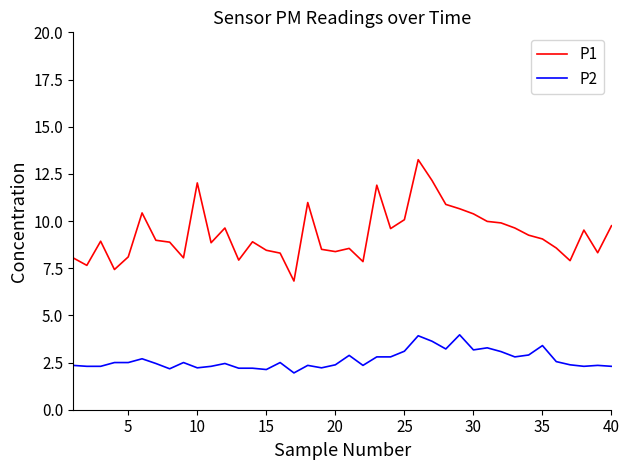

What is the lowest value of the P1 series?

6.8